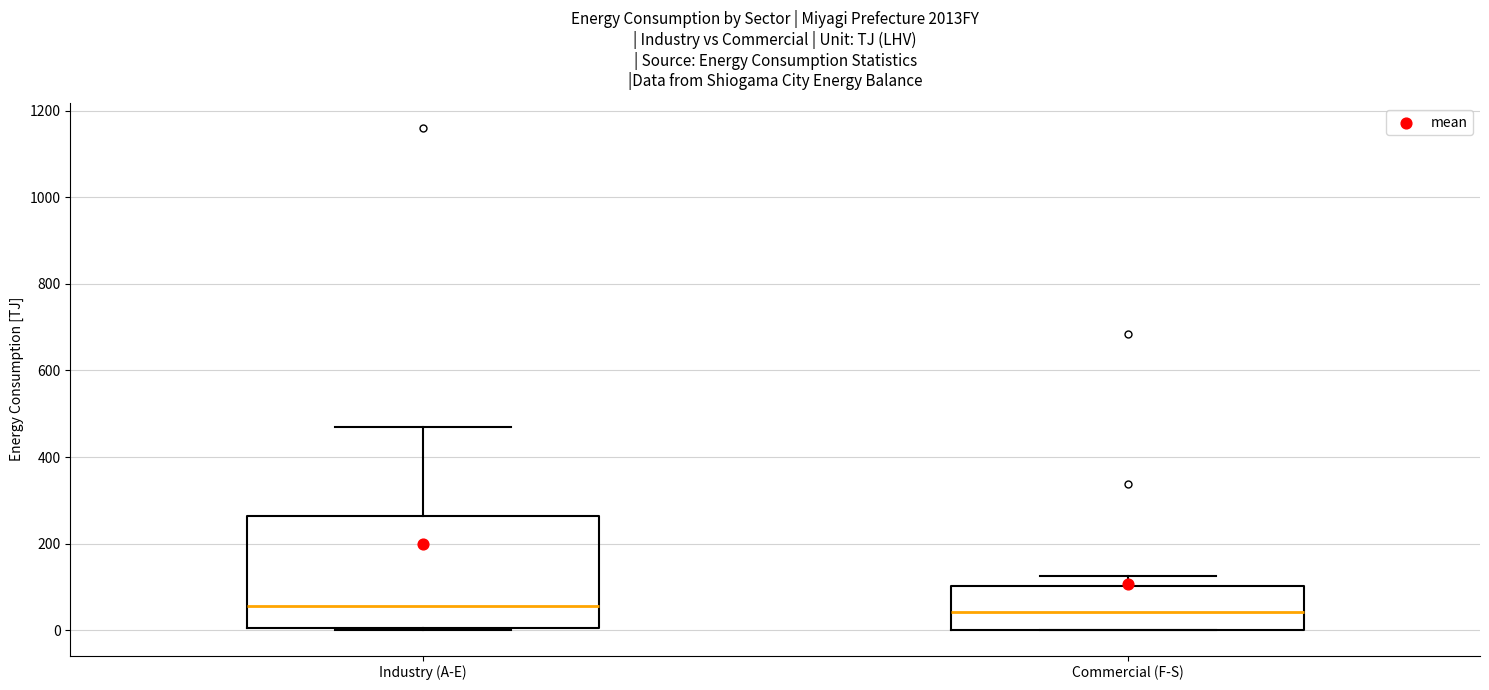

Comparing the boxes themselves (not the whiskers), which one is the tallest?

Industry (A-E)